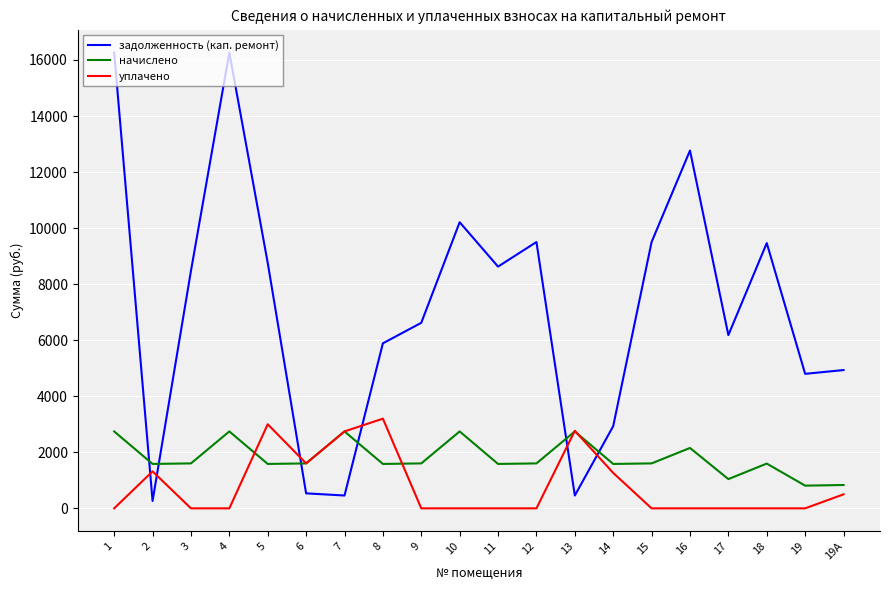

Which series changed the most between 6 and 9?

задолженность (кап. ремонт)